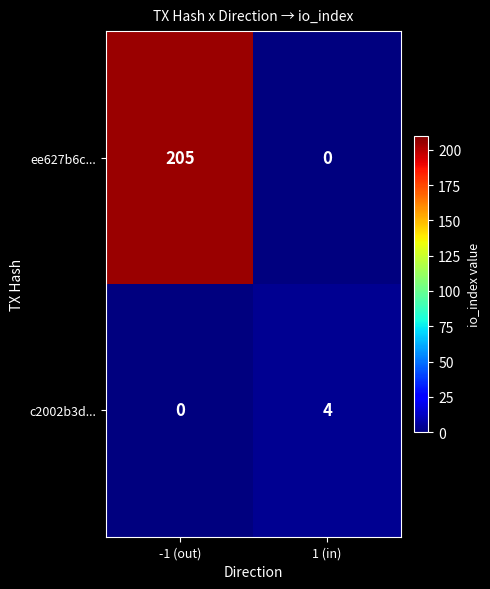

How many categories are shown in the chart?

2